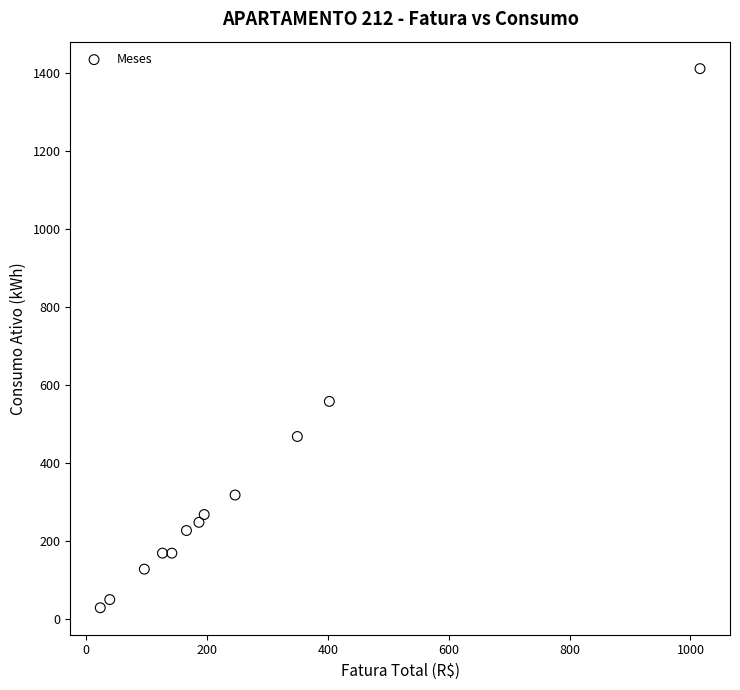

What Y value in the scatter plot is closest to 721?

559